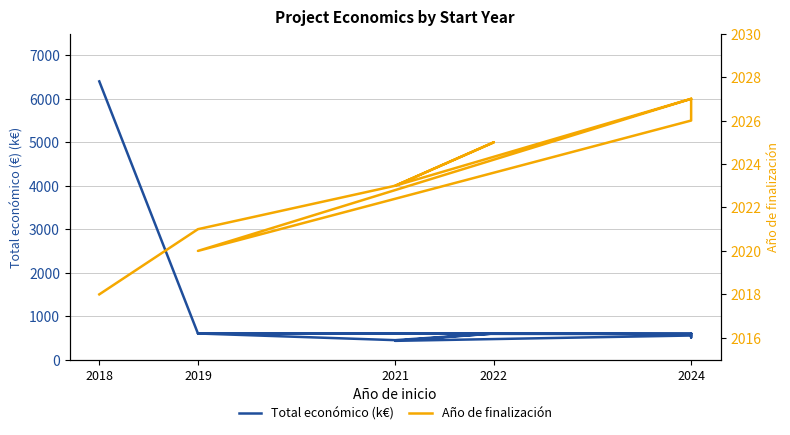

What is the sum of all Año de finalización values?

28345.0